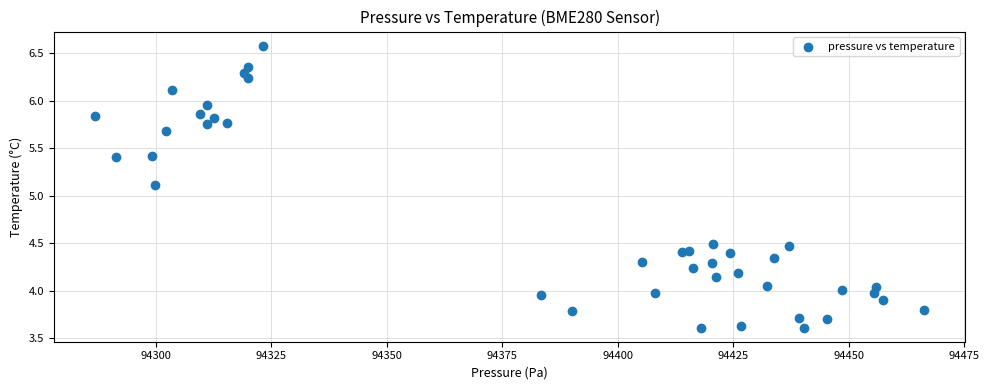

What Y value in the scatter plot is closest to 5?

5.1